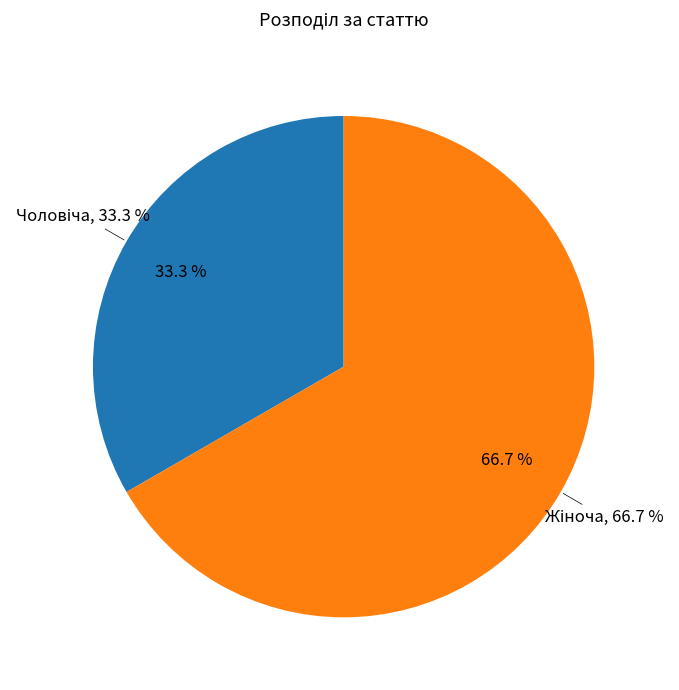

Rank the categories by value from highest to lowest.

Жіноча, Чоловіча